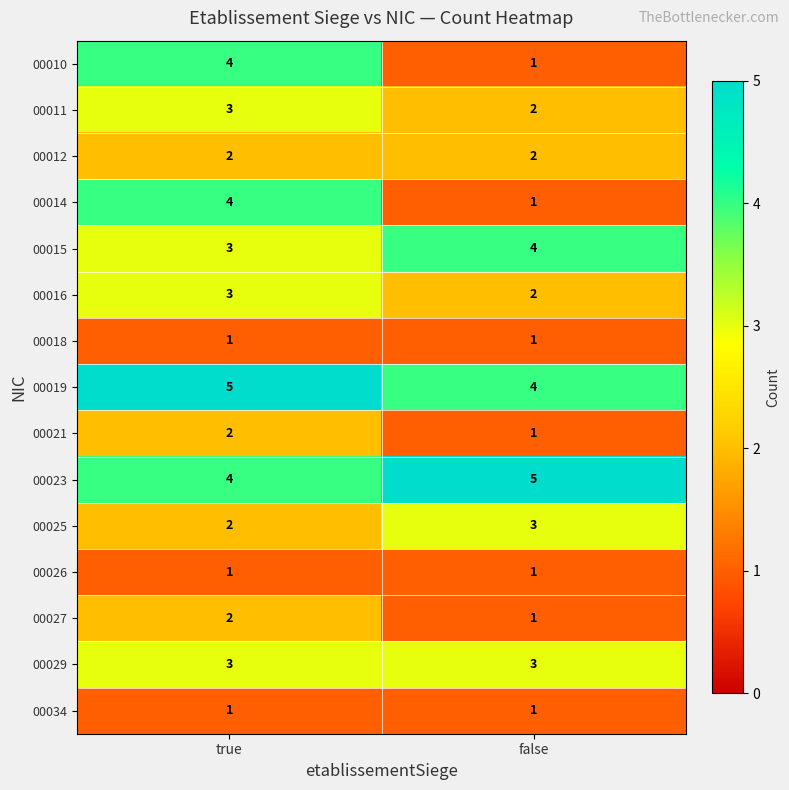

True or false: 00019 has a value of 6 at false.

False